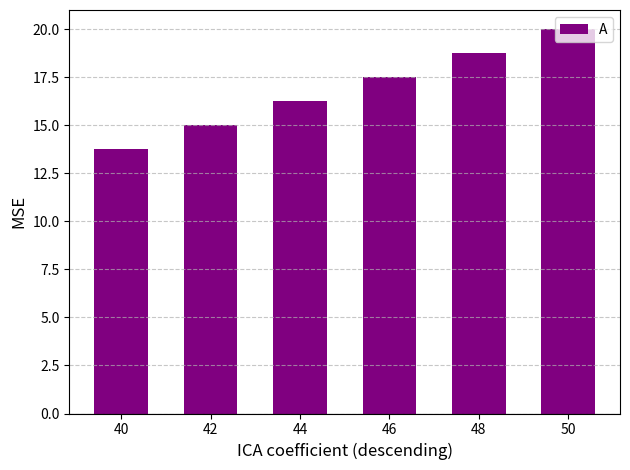

What is the sum of the values at 40 and 50?

33.8